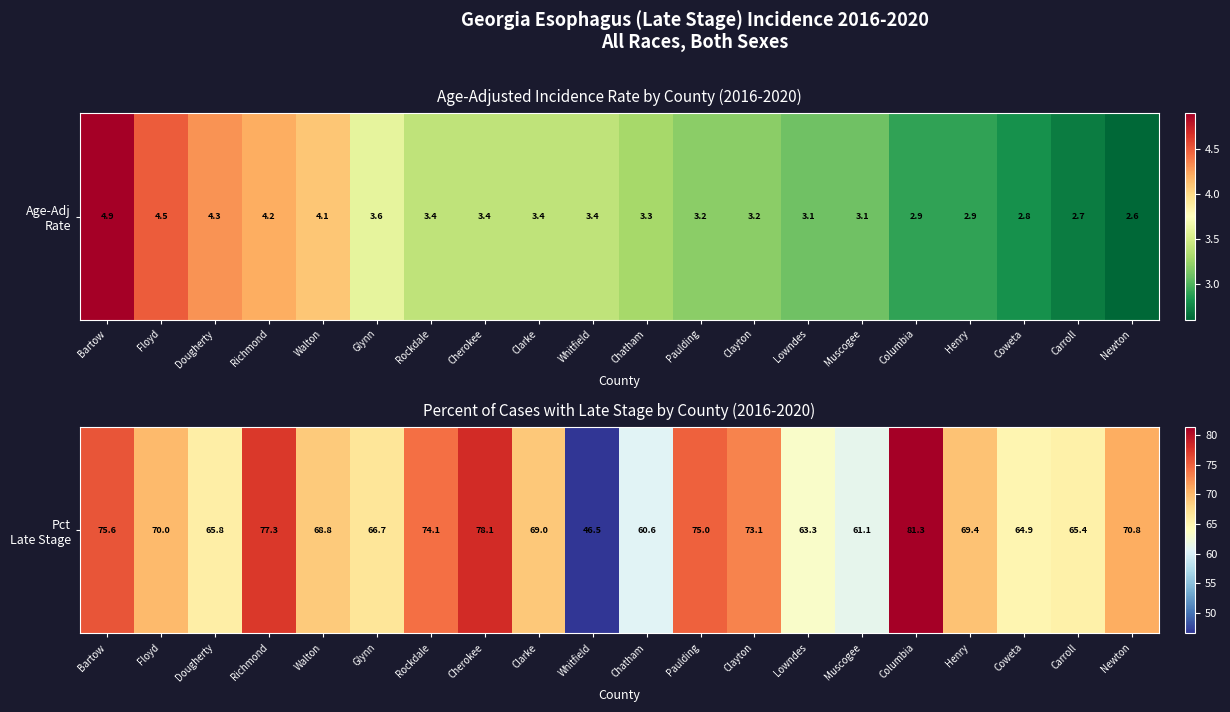

What is the difference between the values at Rockdale and Chatham?

13.5